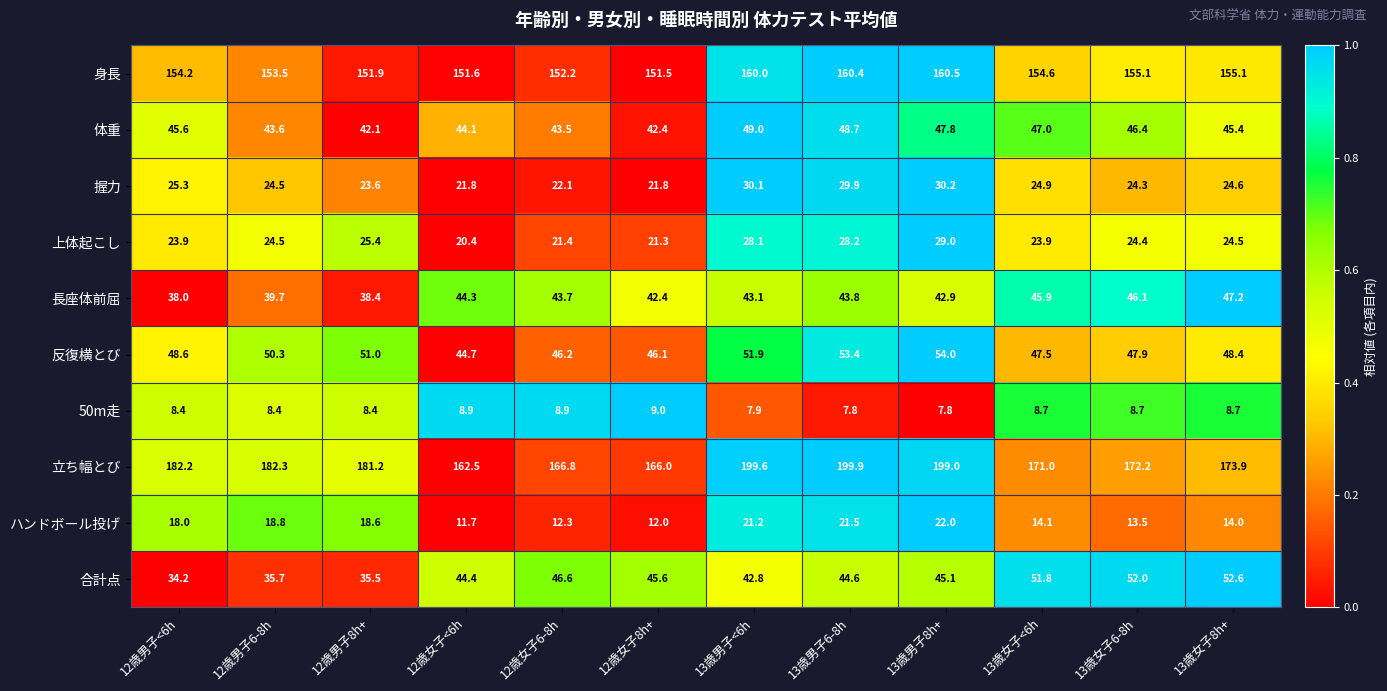

What is the spread (max minus min) of values at 13歳男子6-8h?

192.1